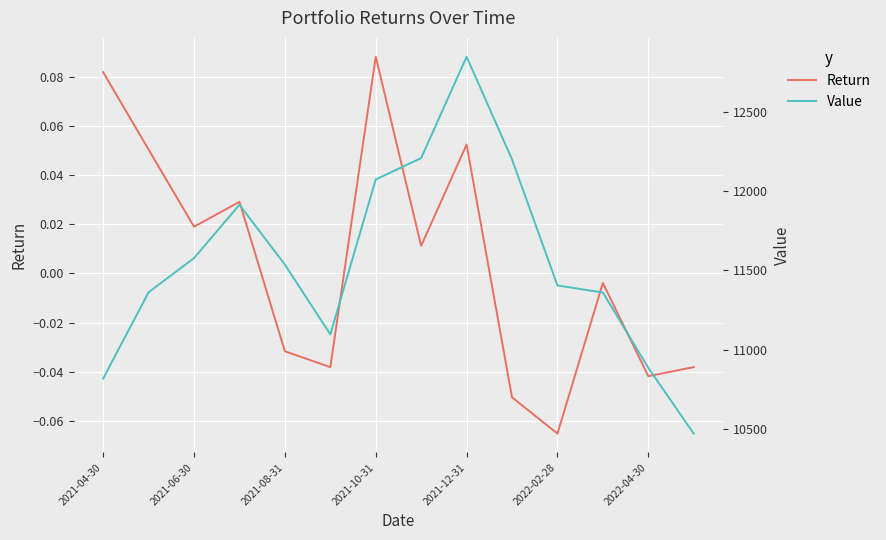

Which series has the widest spread of values?

Value